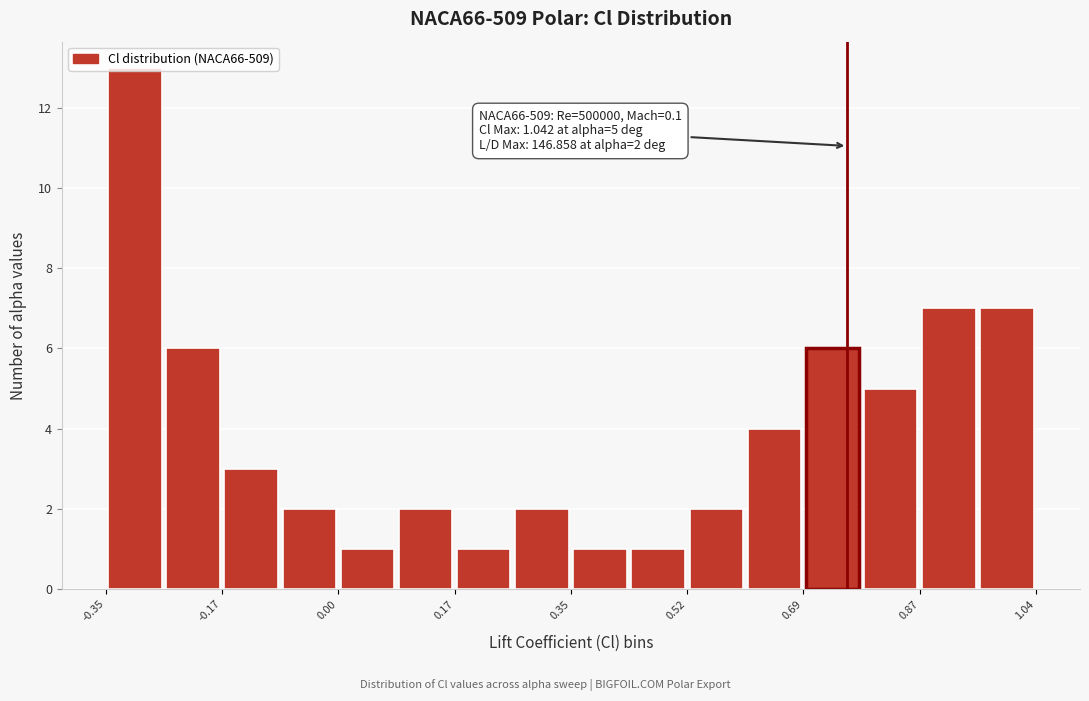

Which range on the x-axis has the tallest bar?

-0.34 to -0.26